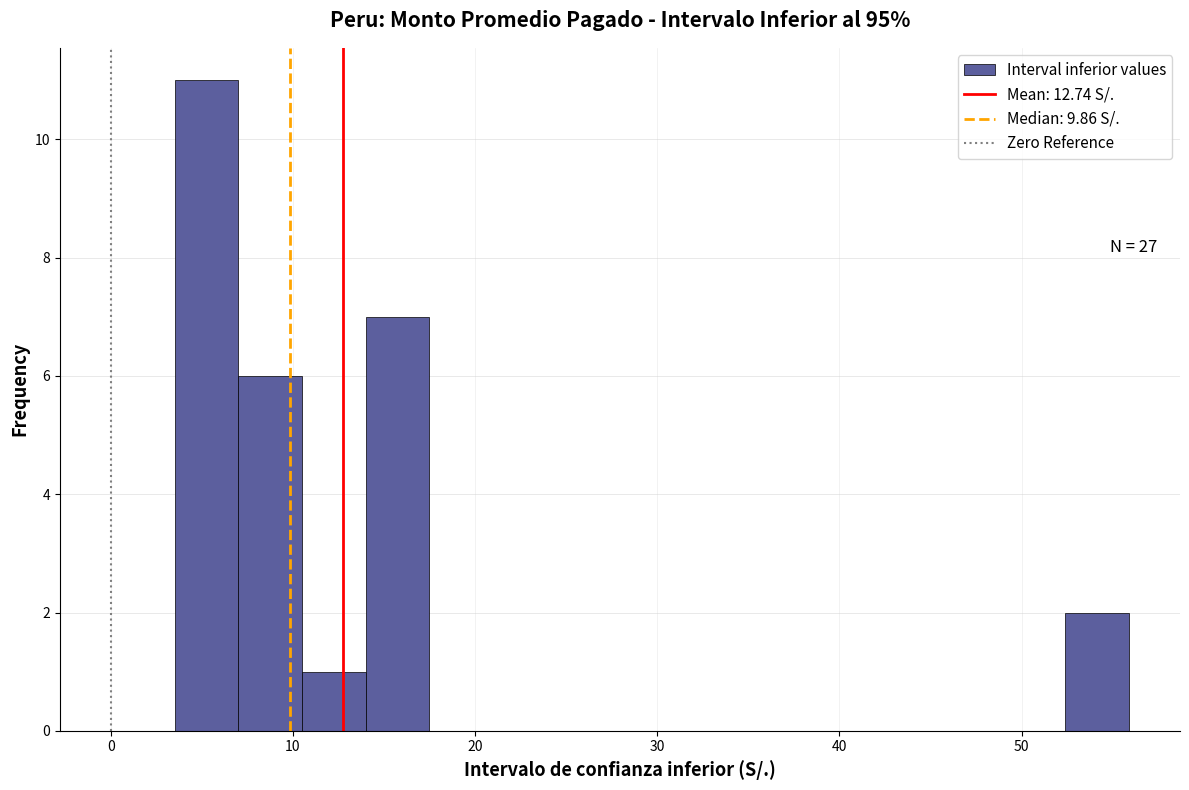

Around what value on the x-axis is the tallest bar? Give the approximate position of its centre, as read against the axis.

5